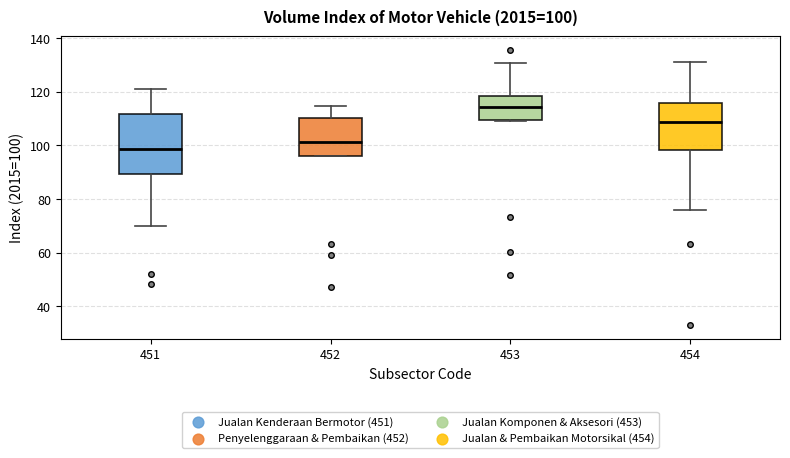

Which box has the highest median line?

453